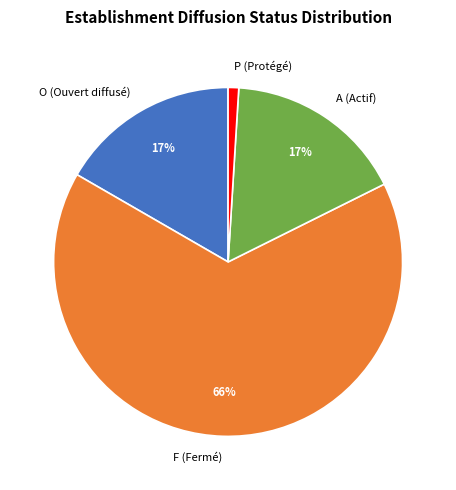

The A slice represents 5% of the pie. True or false?

False